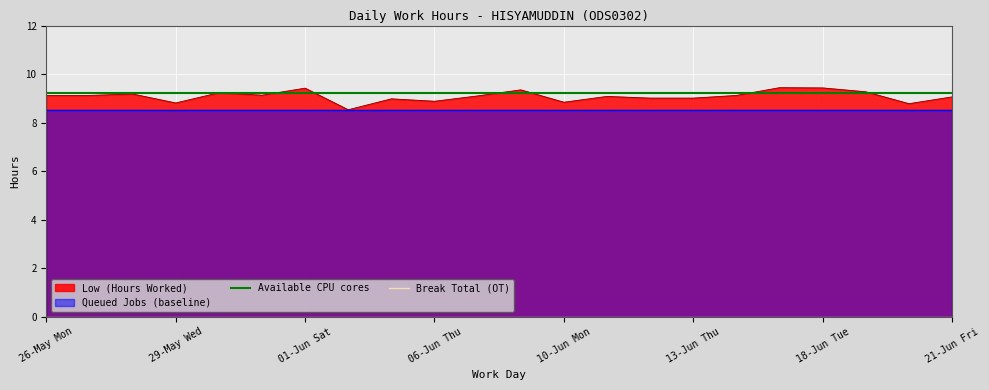

Which category has the lowest value in the Available CPU cores series?

26-May Mon